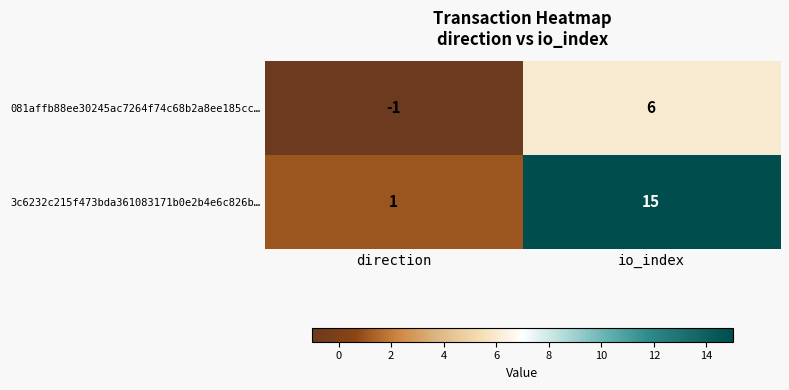

At which label is 3c6232c215f473bda361083171b0e2b4e6c826b… closest to 8?

direction